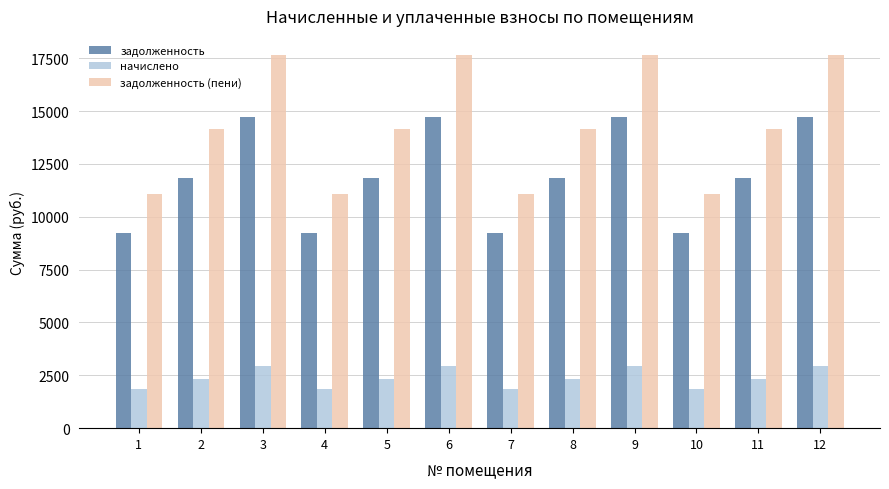

How many bars are there in each group?

3